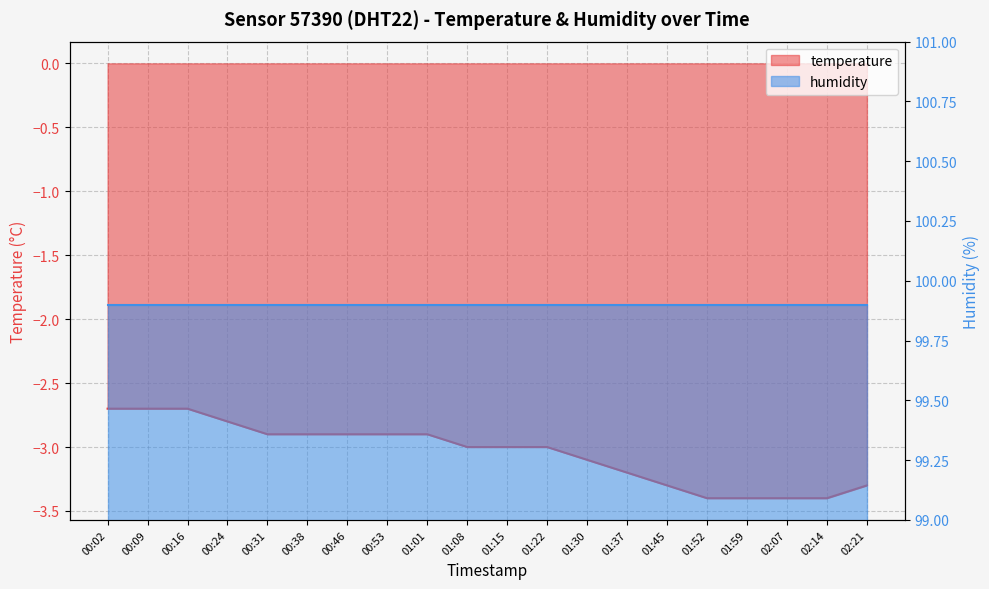

Where is the data nearest to the value -3?

01:08